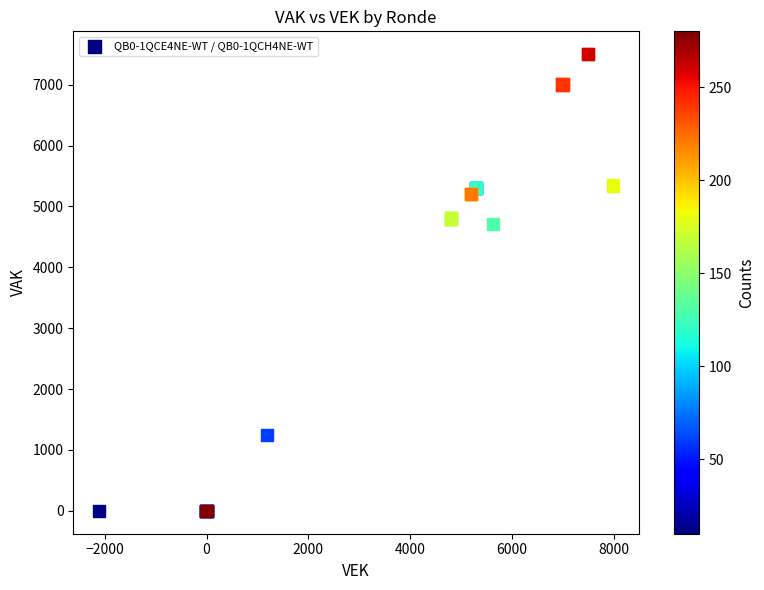

What Y value in the scatter plot is closest to 3750?

4711